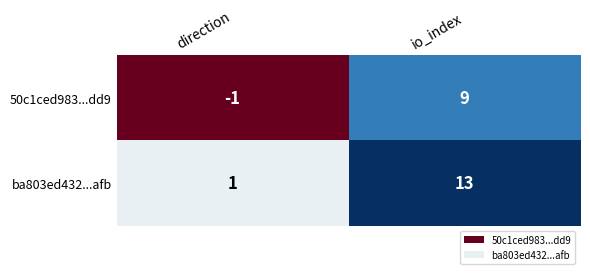

What is the spread (max minus min) of values at direction?

2